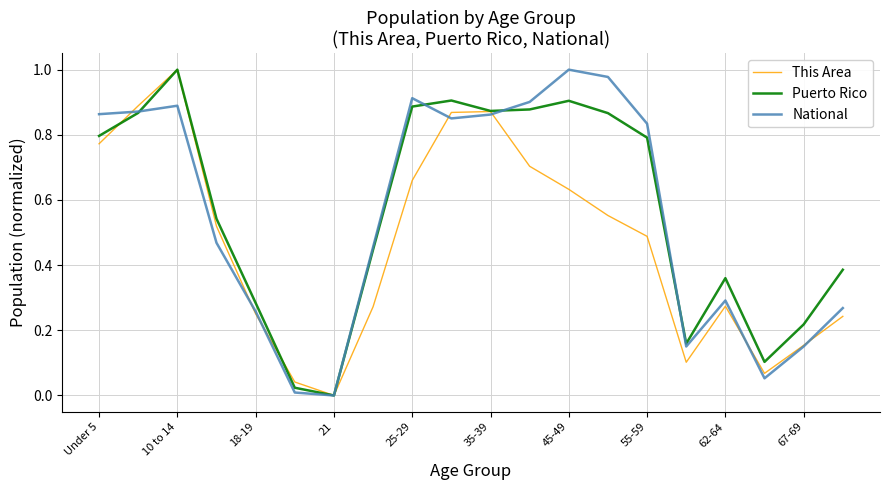

What are all the series names shown in the legend?

This Area, Puerto Rico, National